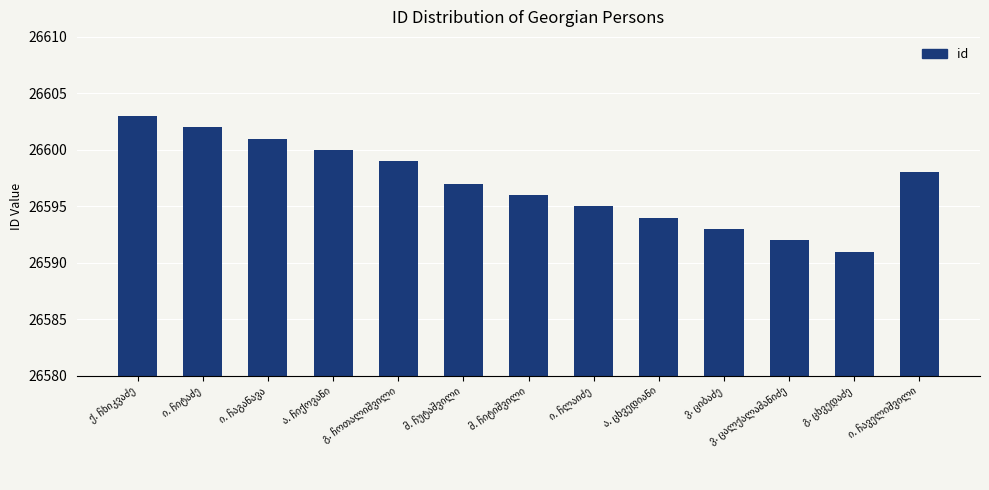

What is the average value?

26597